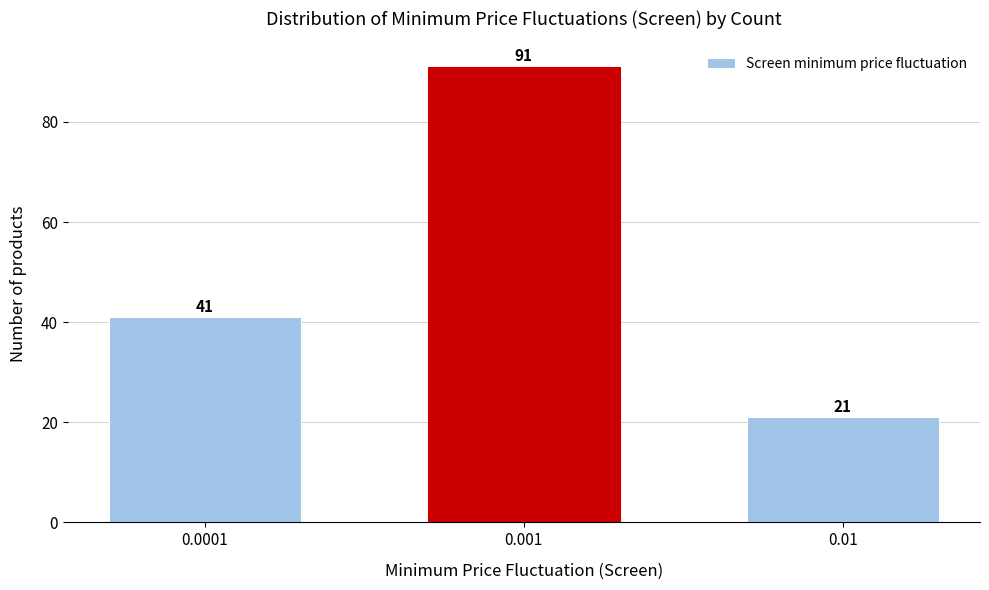

Reading left to right, what are all the values shown in this chart?

0.0001=41	0.001=91	0.01=21